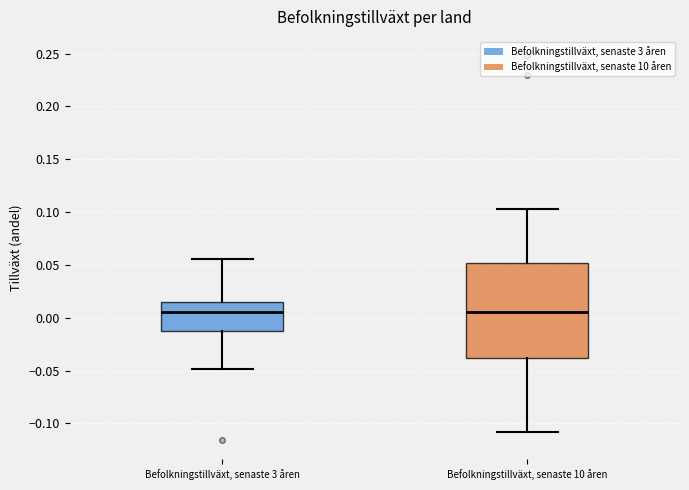

Reading left to right, read every box against the y-axis: the position of its median line, the range the box covers, and the ends of its whiskers. The values are not printed on the chart, so give them approximately, as read against the axis.

Befolkningstillväxt, senaste 3 åren: median 0.005, box -0.010 to 0.015, whiskers -0.050 to 0.055
Befolkningstillväxt, senaste 10 åren: median 0.005, box -0.040 to 0.050, whiskers -0.110 to 0.105